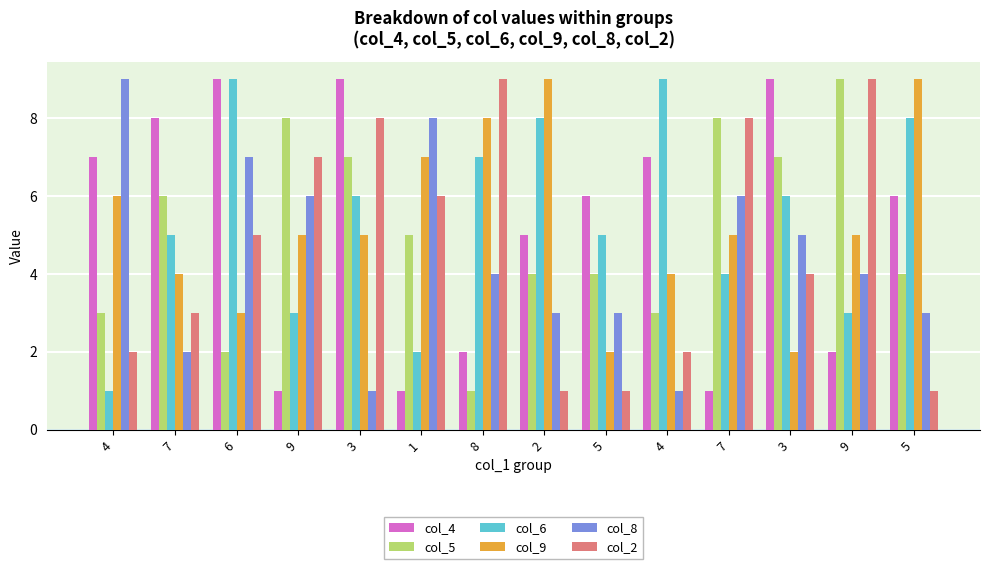

How many data points does each series have?

14